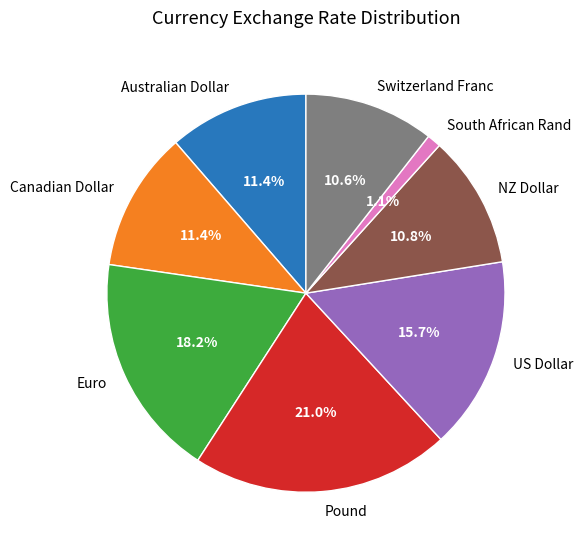

To the nearest percent, what portion does US Dollar represent?

16%